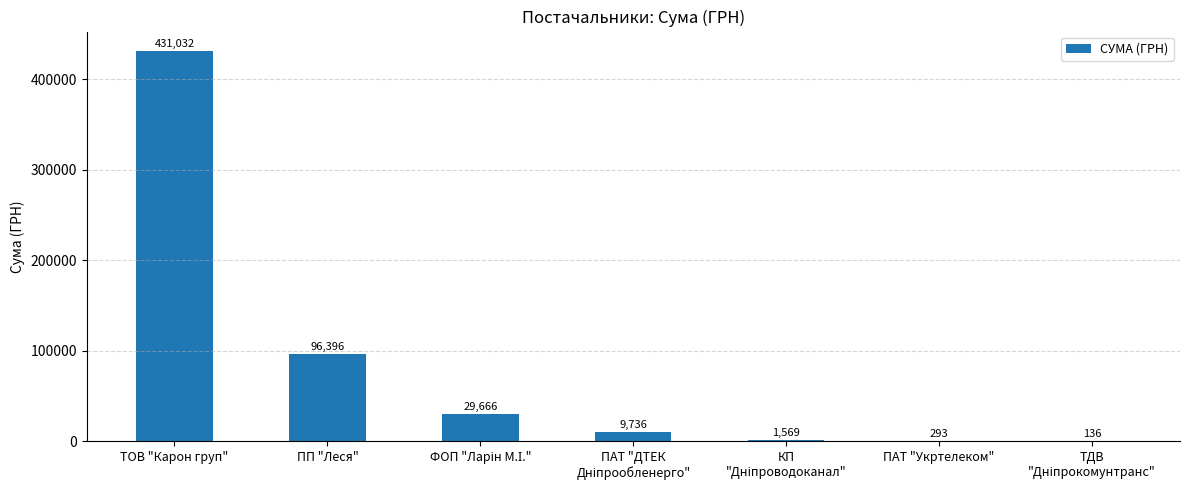

At which label is the value closest to 215583?

ПП "Леся"